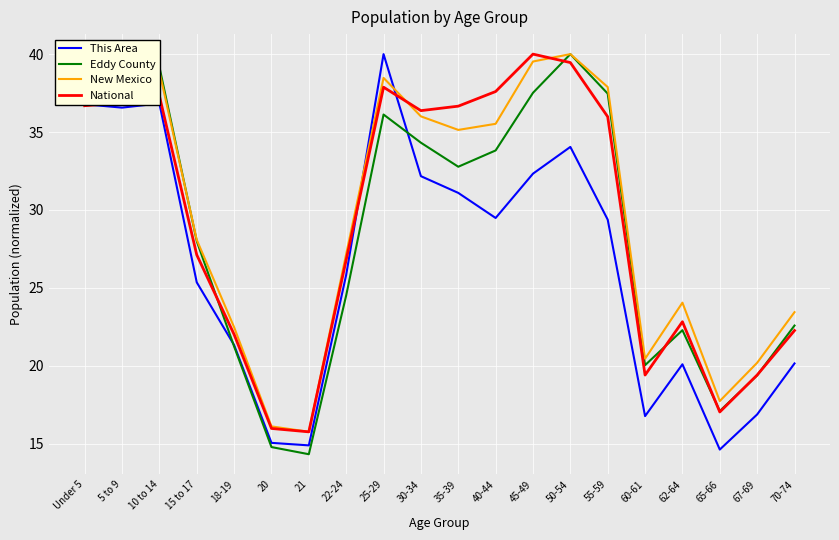

Between 10 to 14 and 65-66, which series saw the biggest shift?

This Area